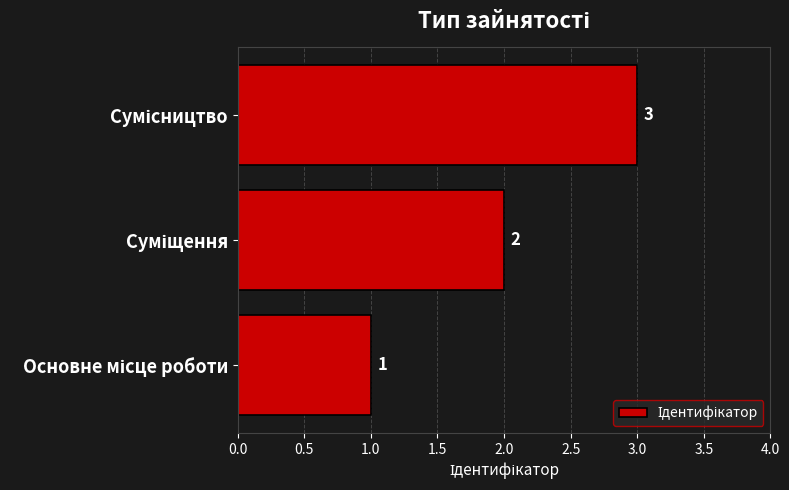

How many values are between 1 and 3?

3